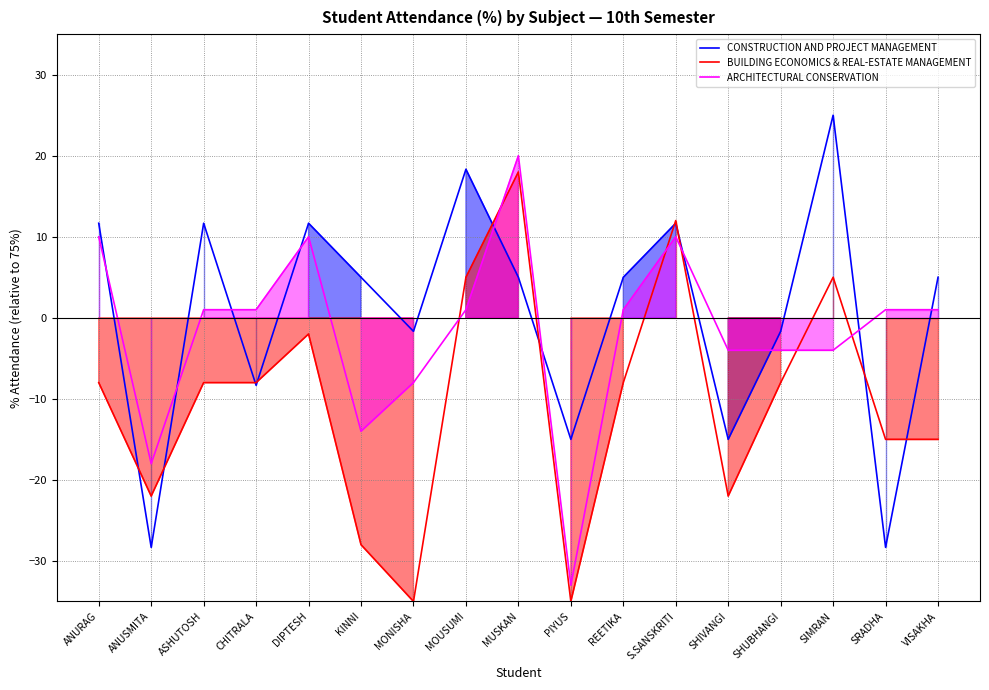

What is the label of the 14th point from the right?

CHITRALA